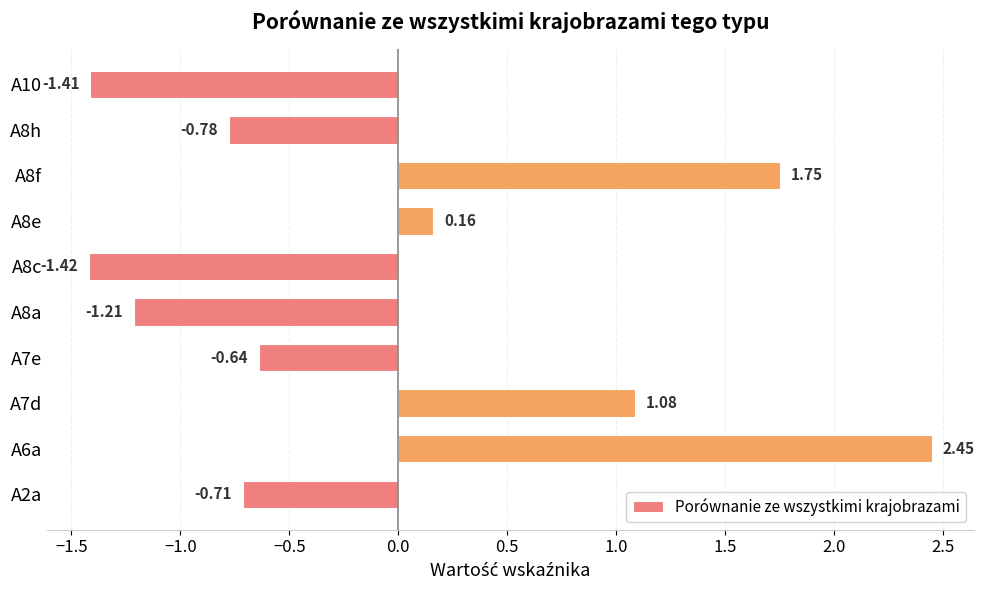

What is the difference between the second highest and minimum values?

3.2